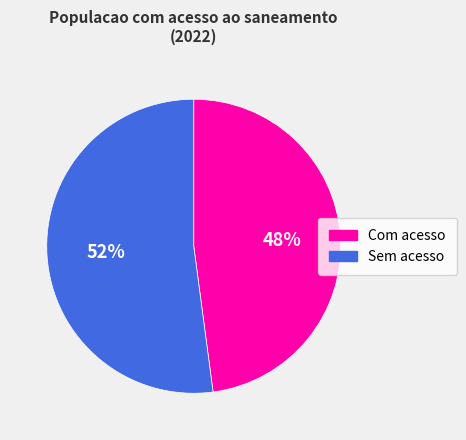

To the nearest percent, what is the difference between the largest and smallest slice percentages?

4%